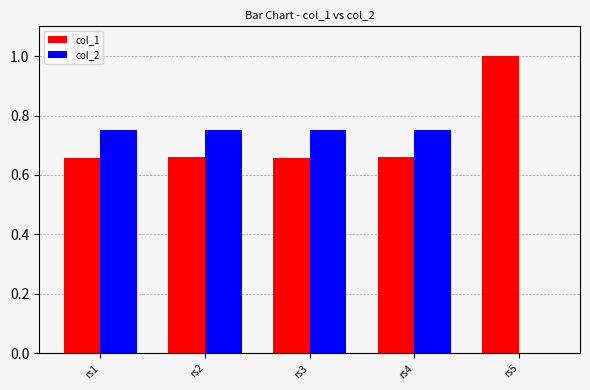

Are the bars horizontal?

No